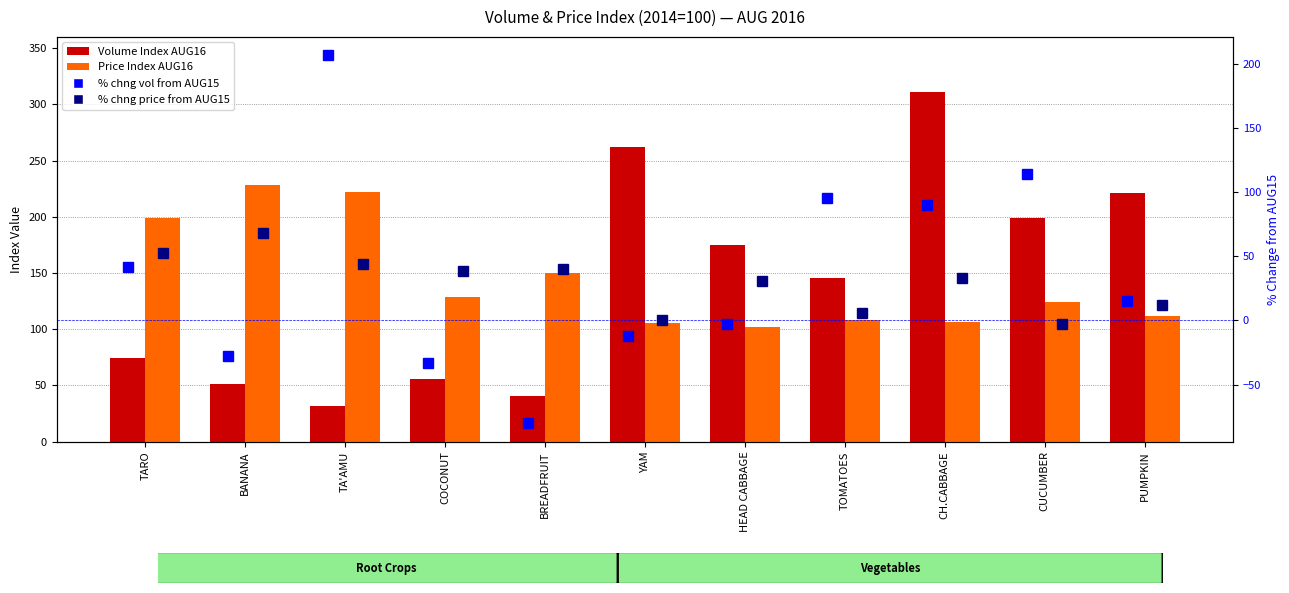

At how many categories does at least one series exceed 202?

5